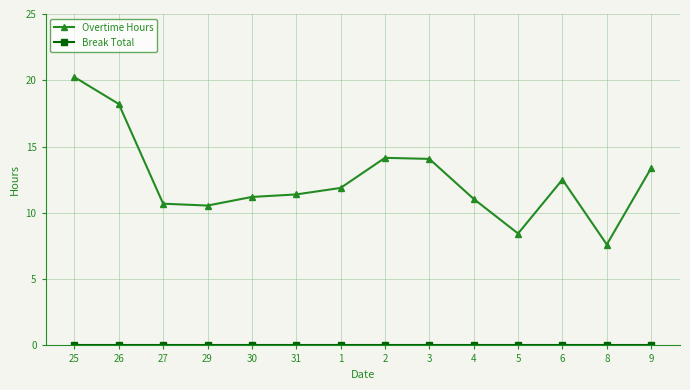

Read the Overtime Hours value at 26.

18.2